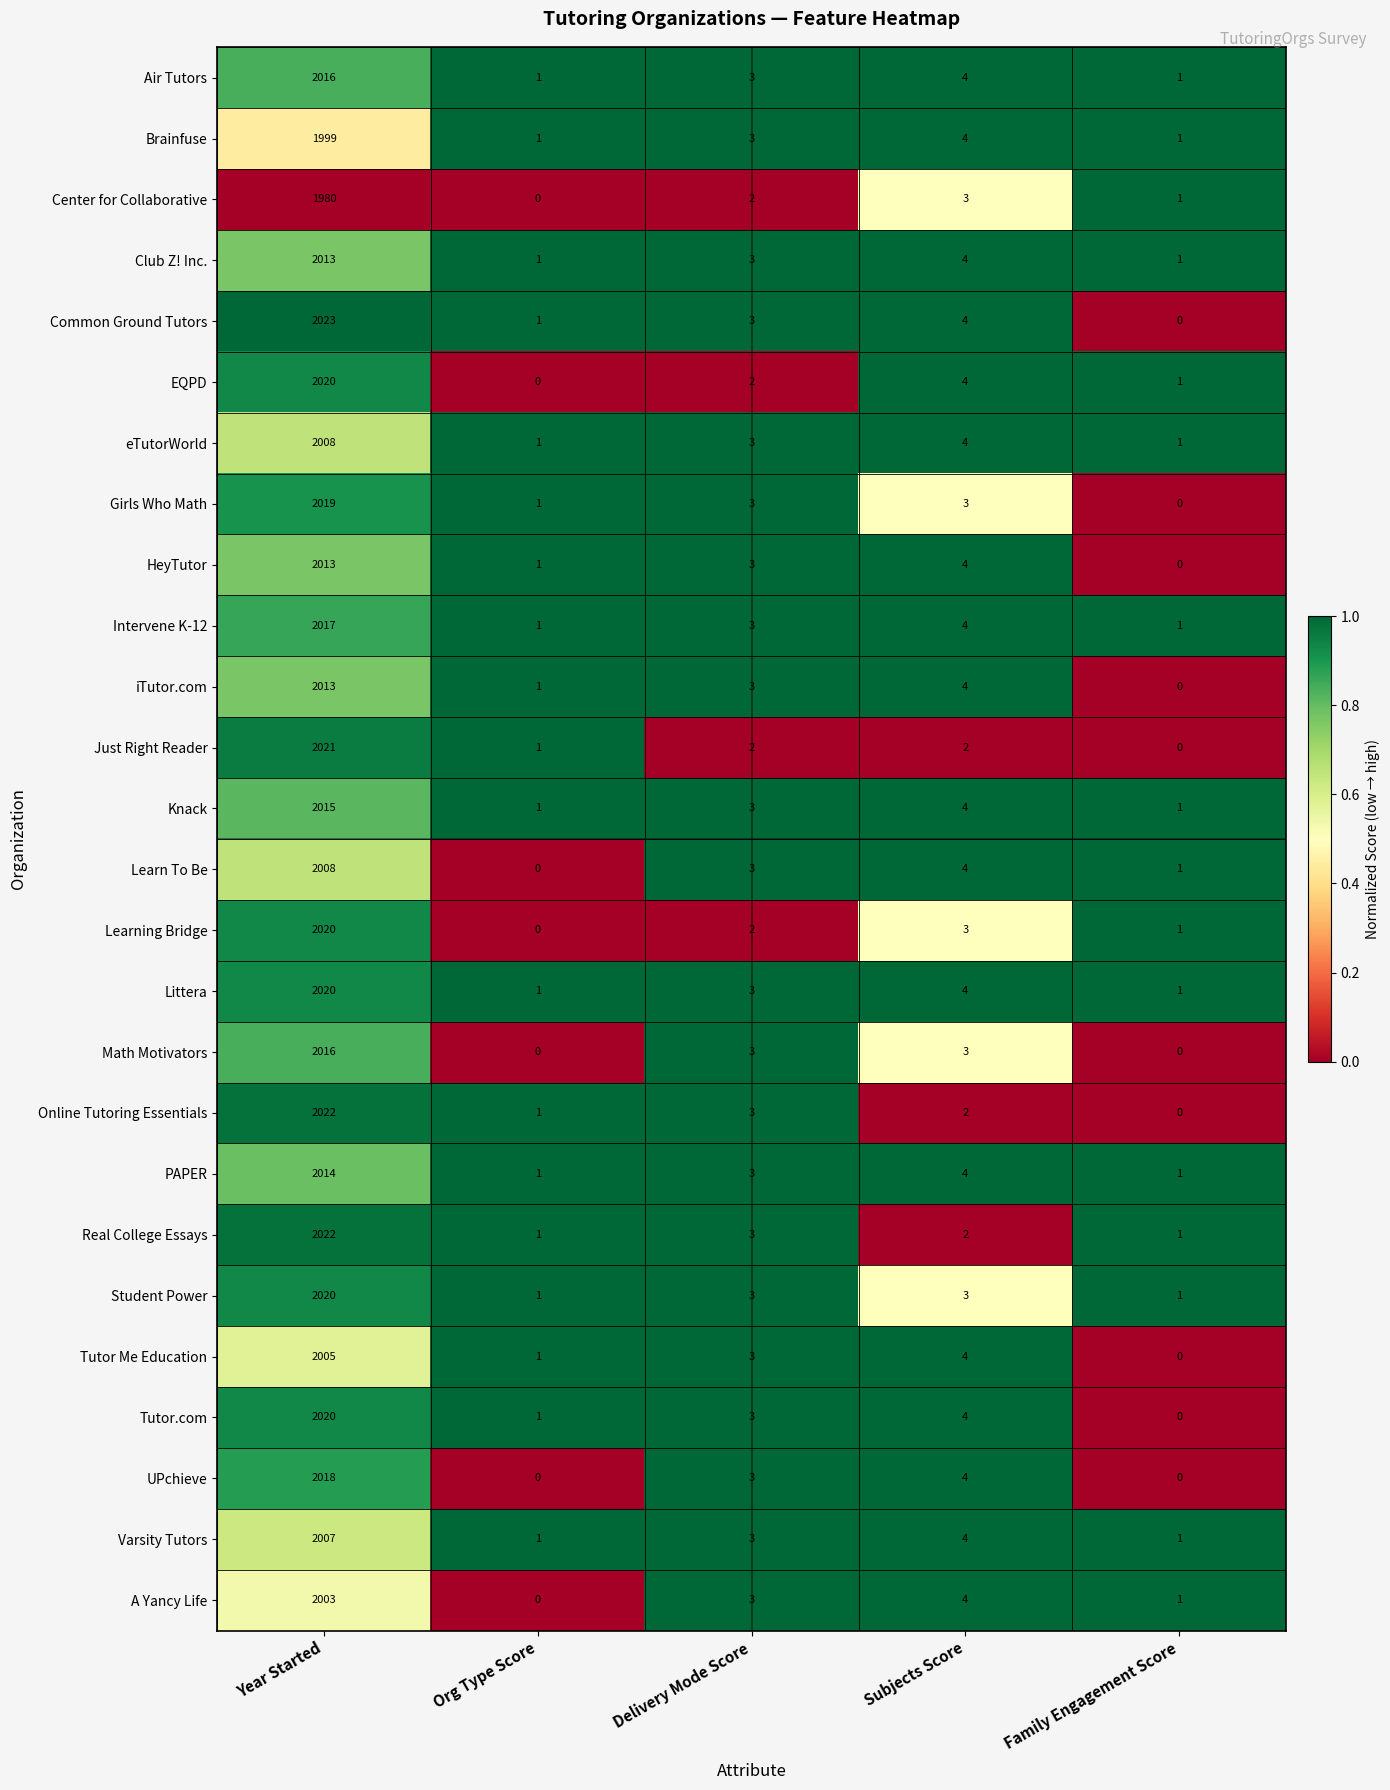

Which series has the largest total across all categories?

Common Ground Tutors